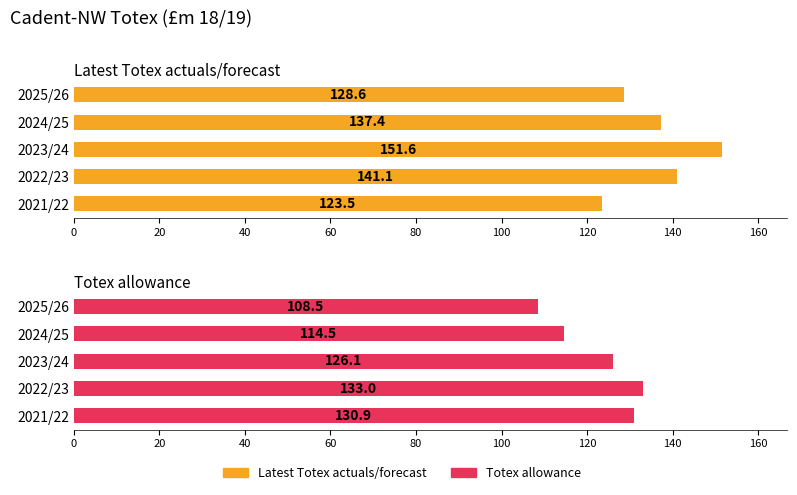

What is the difference between the maximum and minimum values in the Totex allowance series?

24.5